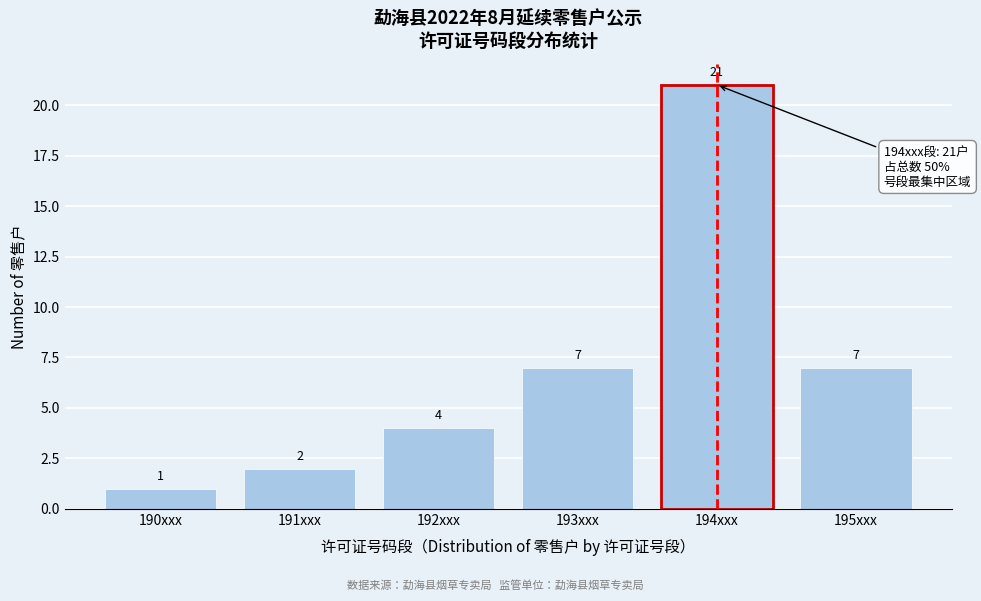

Reading left to right, list all the values displayed in this chart.

190xxx=1	191xxx=2	192xxx=4	193xxx=7	194xxx=21	195xxx=7